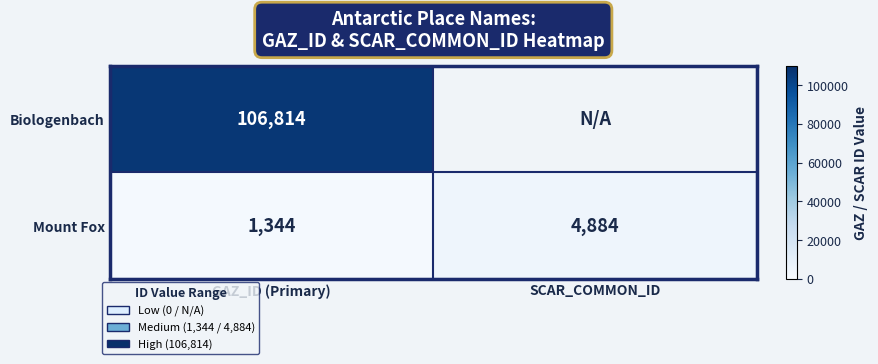

What is the spread (max minus min) of values at GAZ_ID (Primary)?

105470